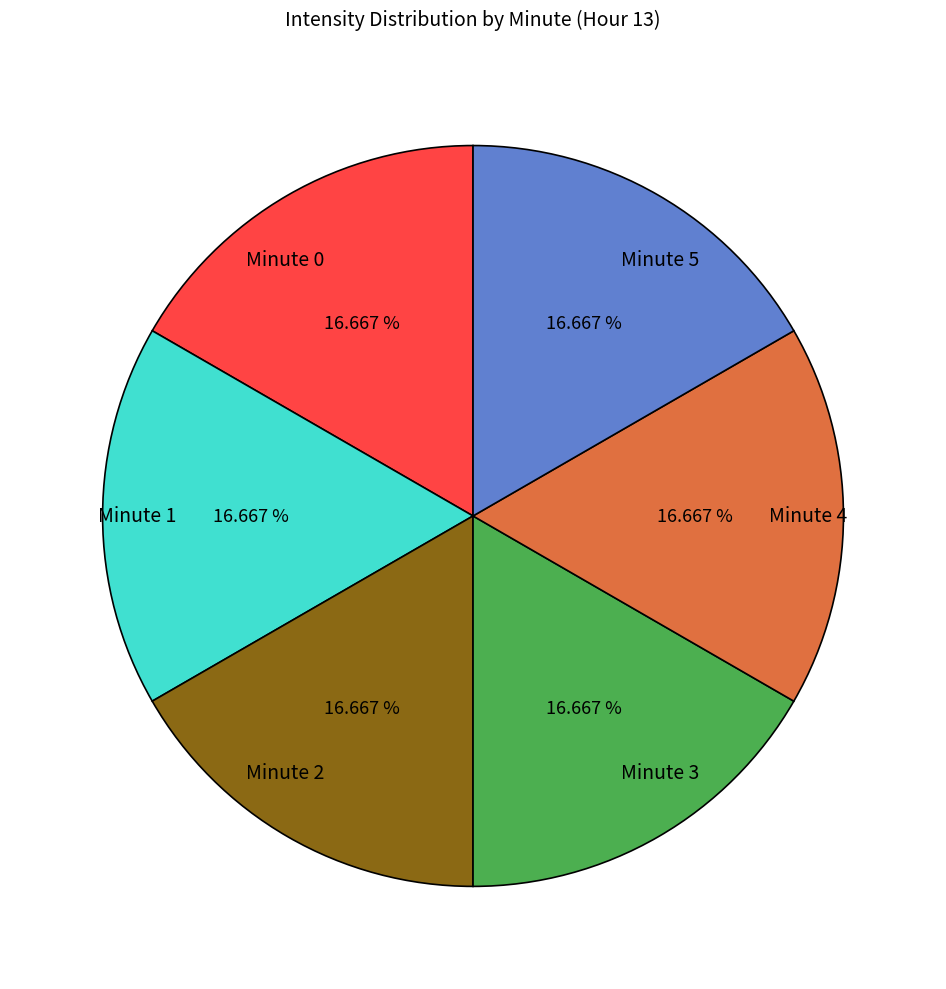

Approximately how many times larger is the value at Minute 4 compared to Minute 2?

1.0